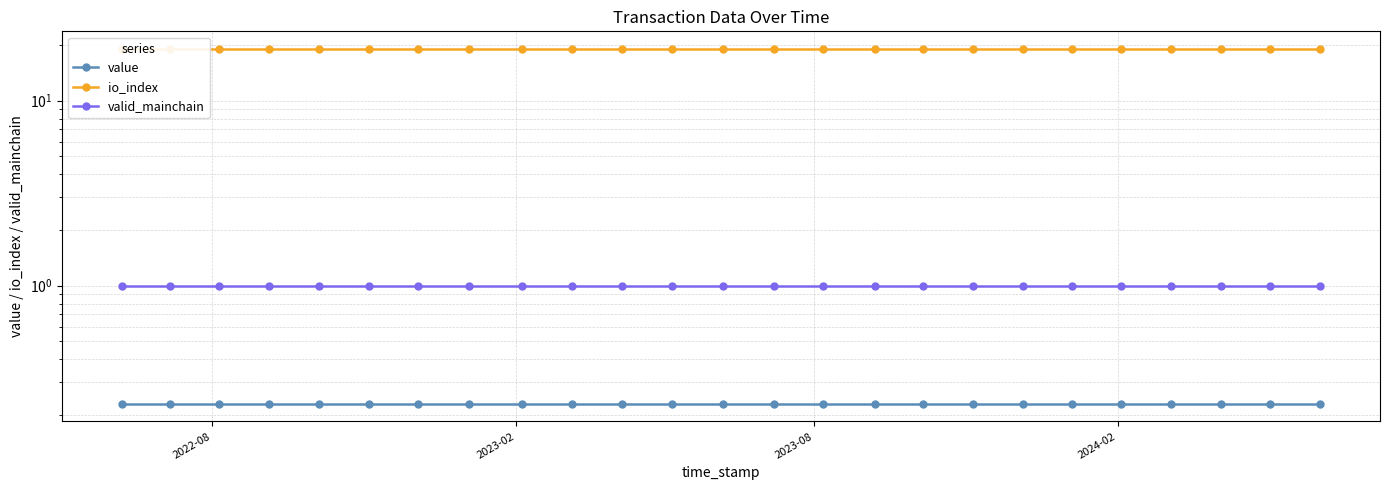

Is this an area chart (filled region under the line)?

No